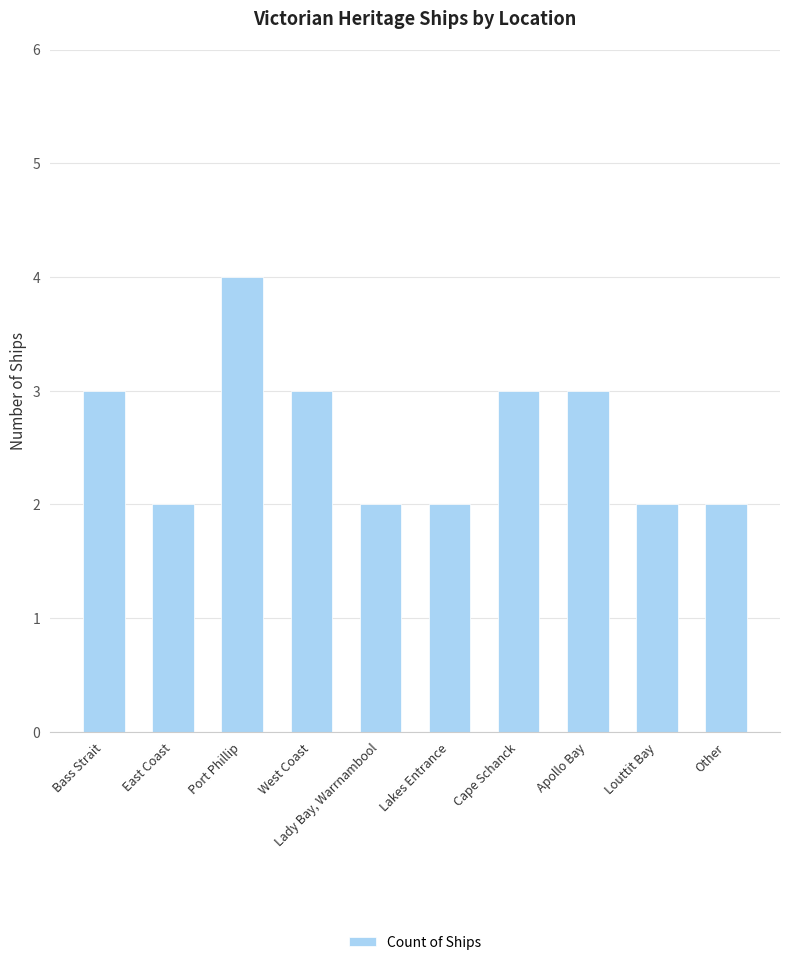

At which category does the chart reach its peak across all series?

Port Phillip